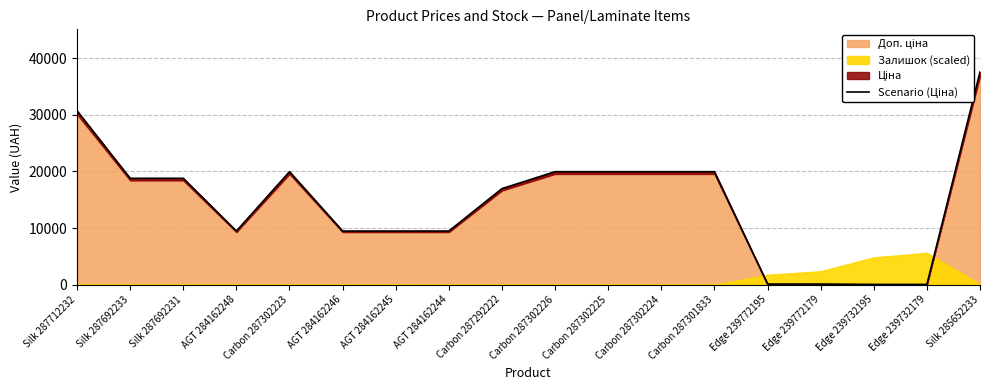

What is the ratio of the value at Carbon 287302223 to the value at Silk 287712232?

0.6